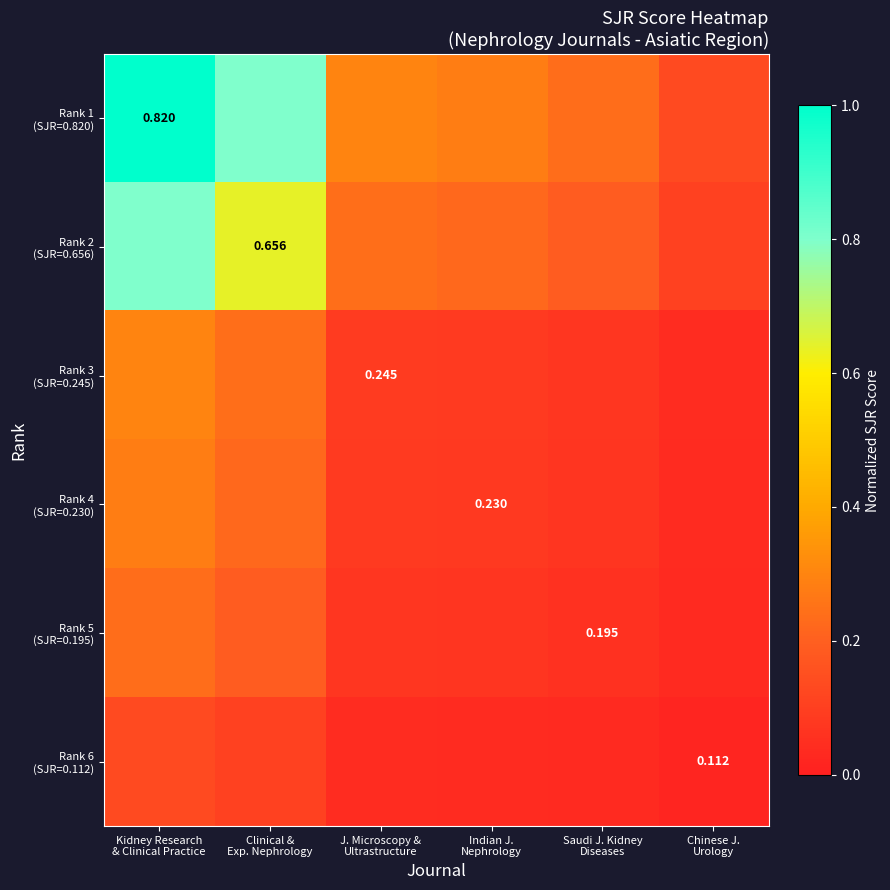

Which has a higher value, Saudi J. Kidney
Diseases or Indian J.
Nephrology?

Indian J.
Nephrology